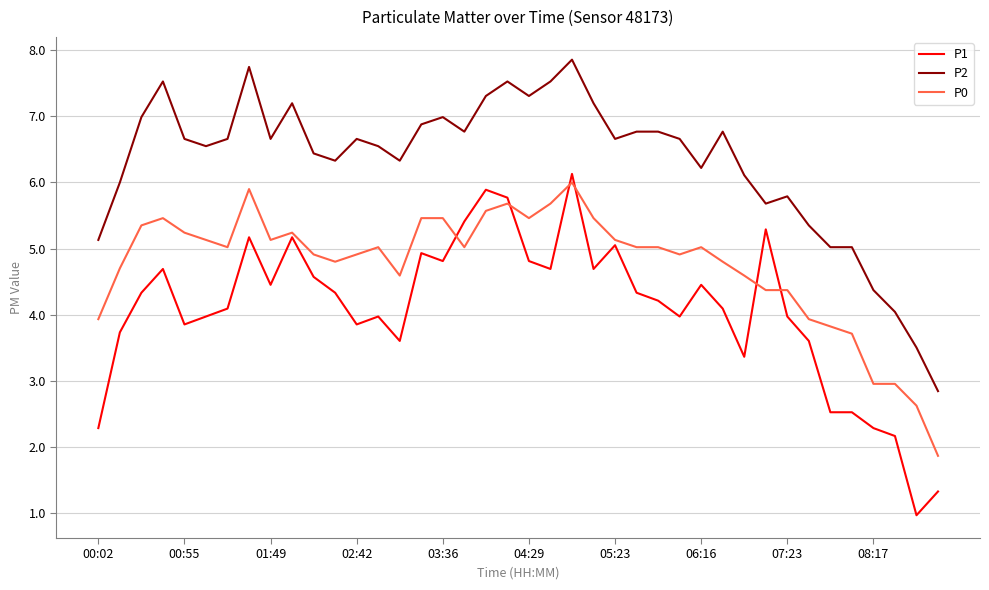

What is the smallest value displayed?

1.0